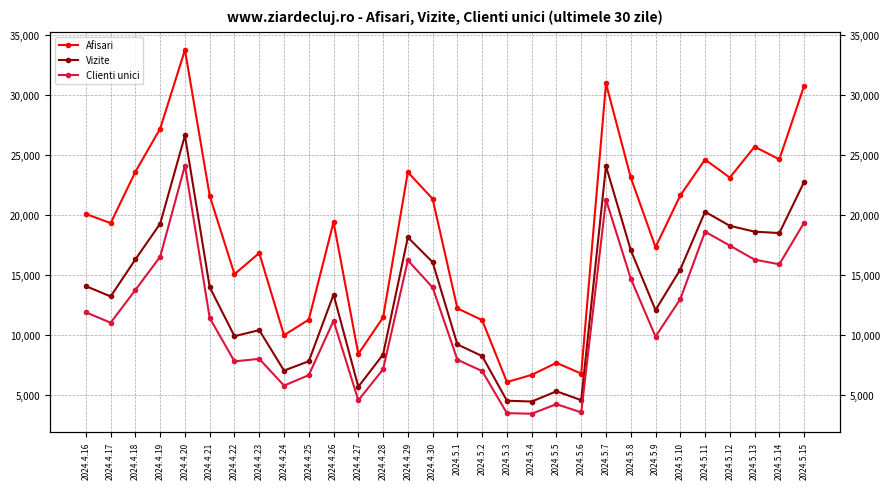

How many data points in Clienti unici are less than 11394?

15